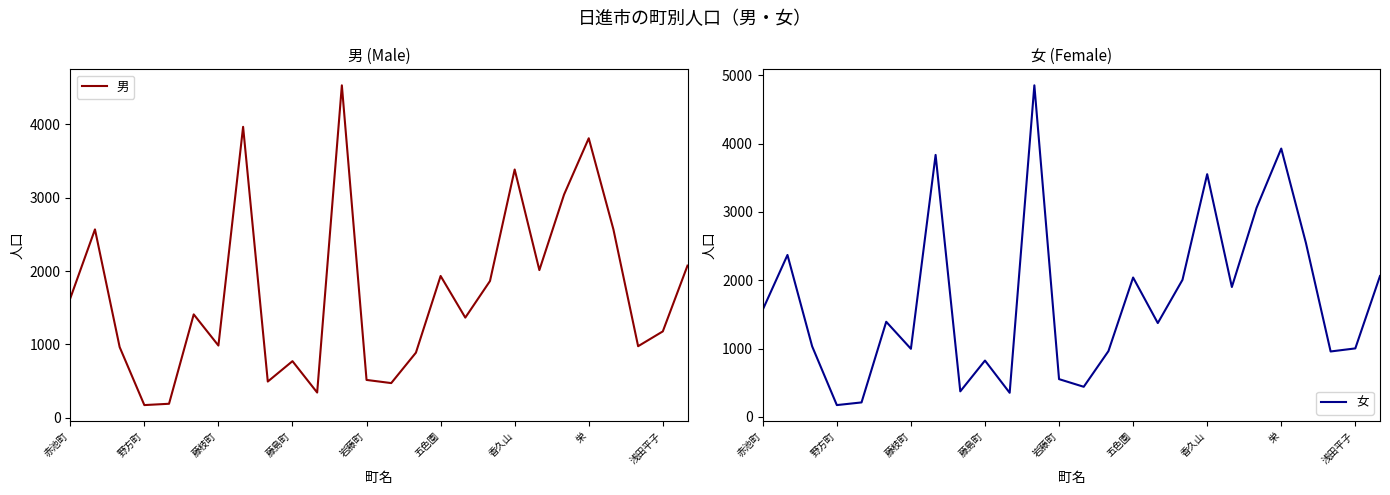

What is the value of the 女 point at the 24th from the left?

957